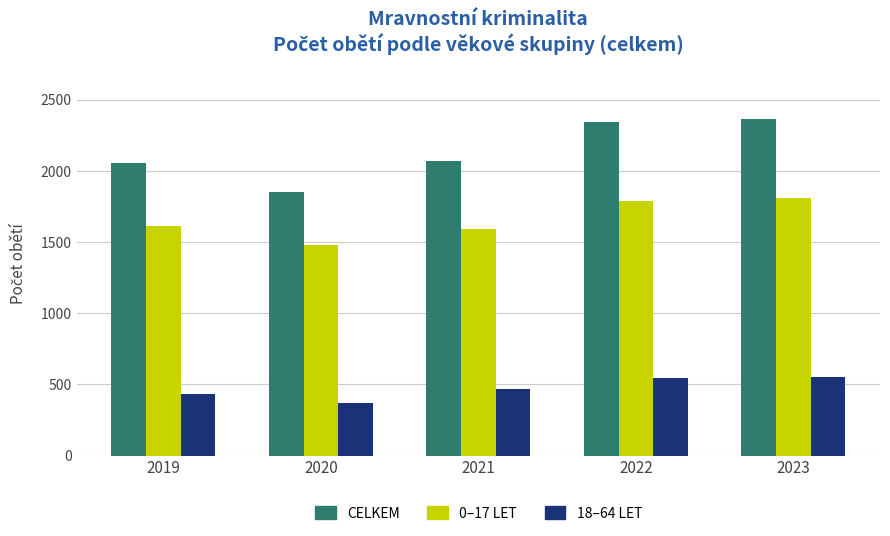

What is the total value across all series at 2022?

4684